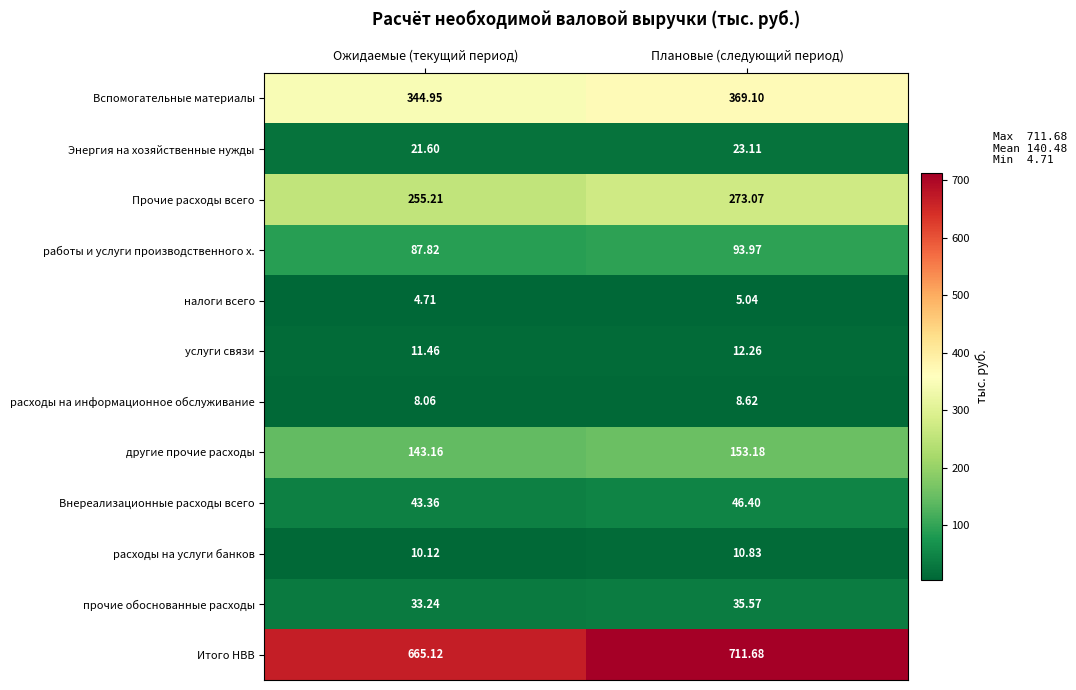

Which series has the largest total across all categories?

Итого НВВ